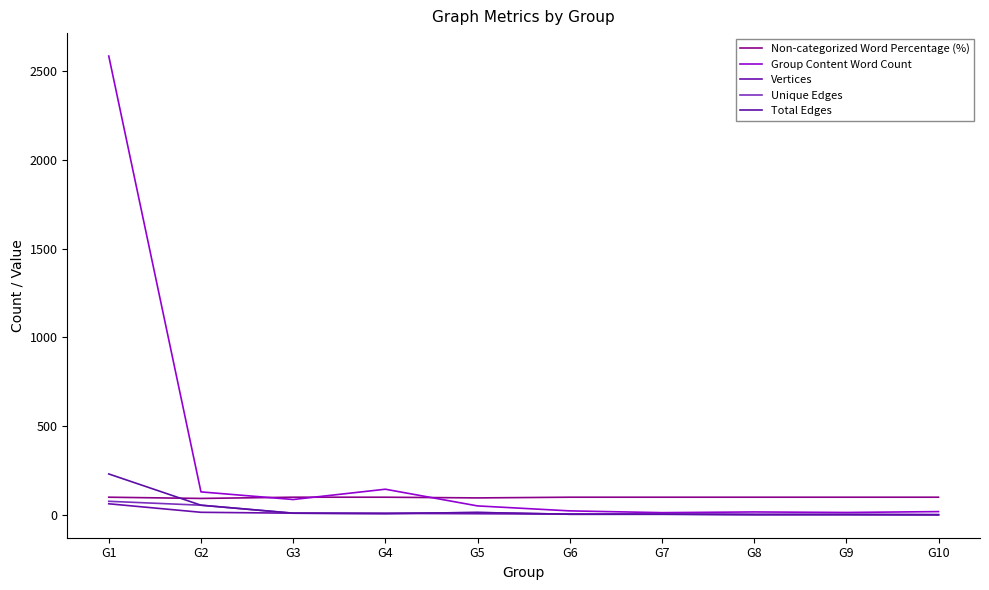

True or false: Vertices and Group Content Word Count cross at least once.

False